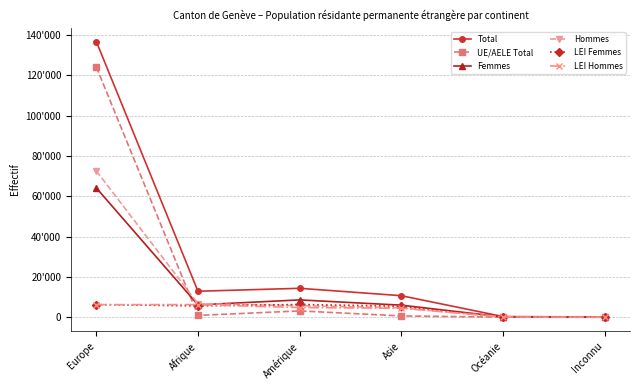

Is it true that LEI Femmes equals 2717 at Asie?

False